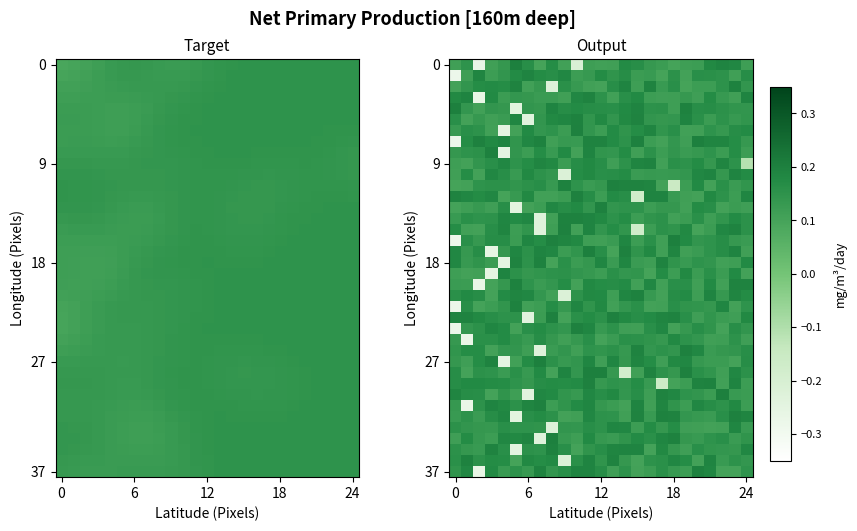

Which has a higher value, 17 or 18?

17